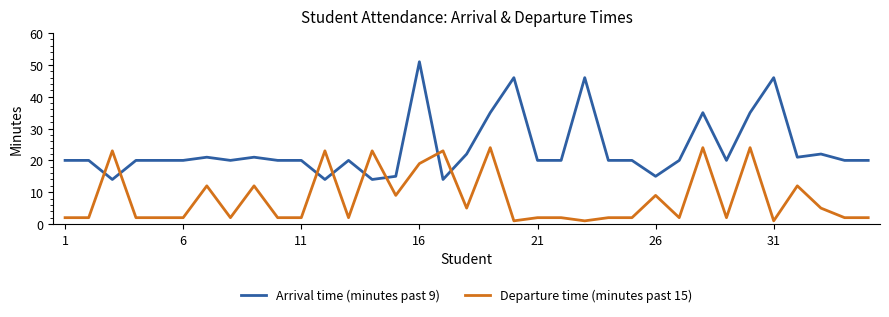

What is the maximum value for Departure time (minutes past 15)?

24